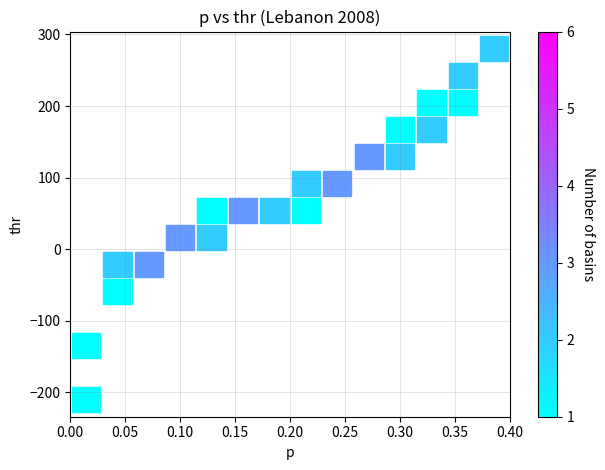

What is the range of X values (max minus min)?

0.4